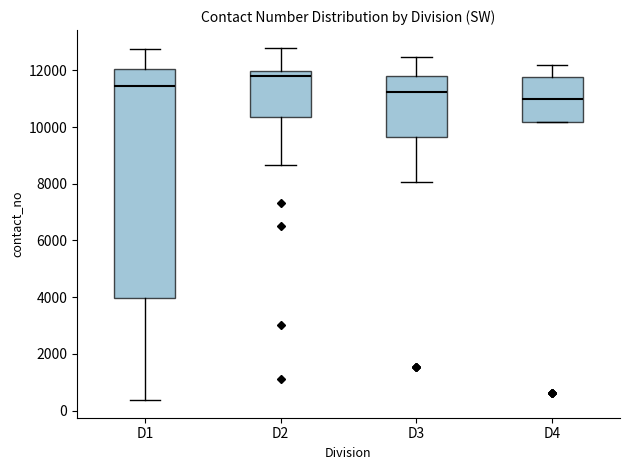

Reading left to right, transcribe this box plot: for each box, give where its median line is, the range the box spans, and where its two whiskers end, as read against the y-axis. The values are not printed on the chart, so give them approximately, as read against the axis.

D1: median 11400, box 4000 to 12000, whiskers 400 to 12800
D2: median 11800, box 10400 to 12000, whiskers 8600 to 12800
D3: median 11200, box 9600 to 11800, whiskers 8000 to 12400
D4: median 11000, box 10200 to 11800, whiskers 10200 to 12200